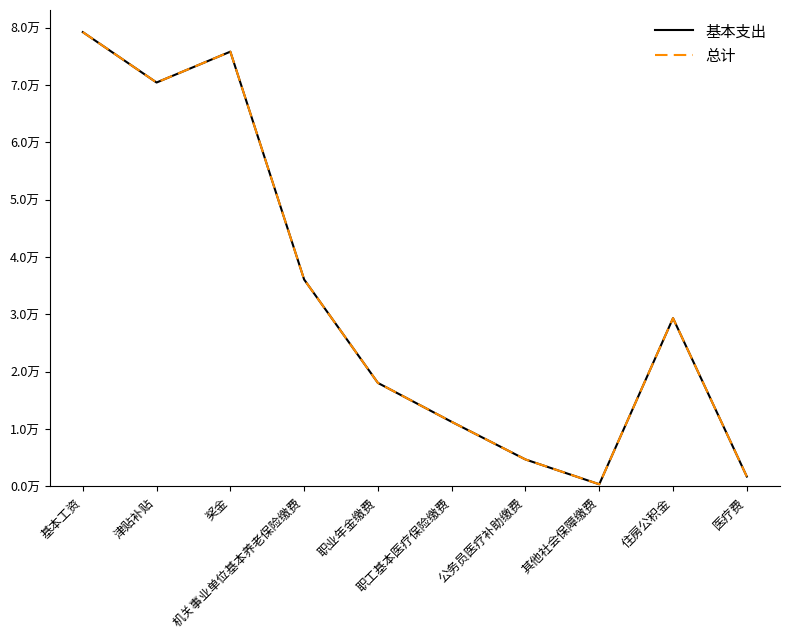

Does the chart display data point markers on the line(s)?

No